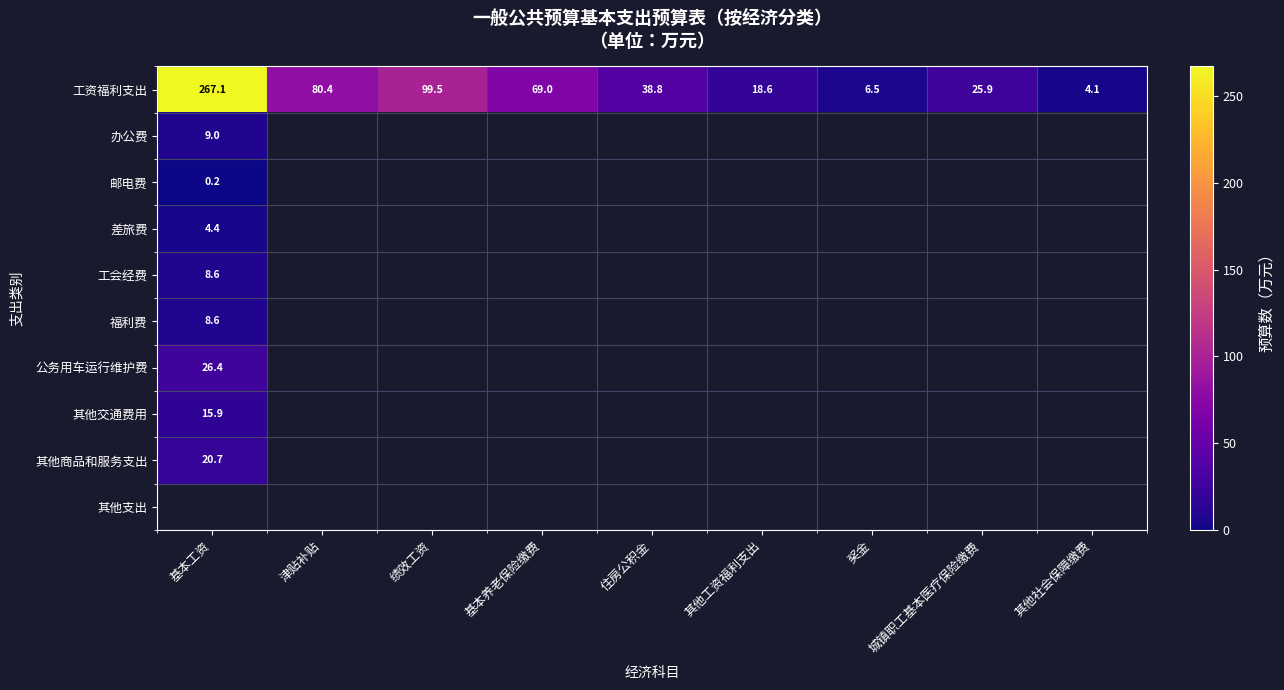

Which label corresponds to the largest value in the chart?

基本工资